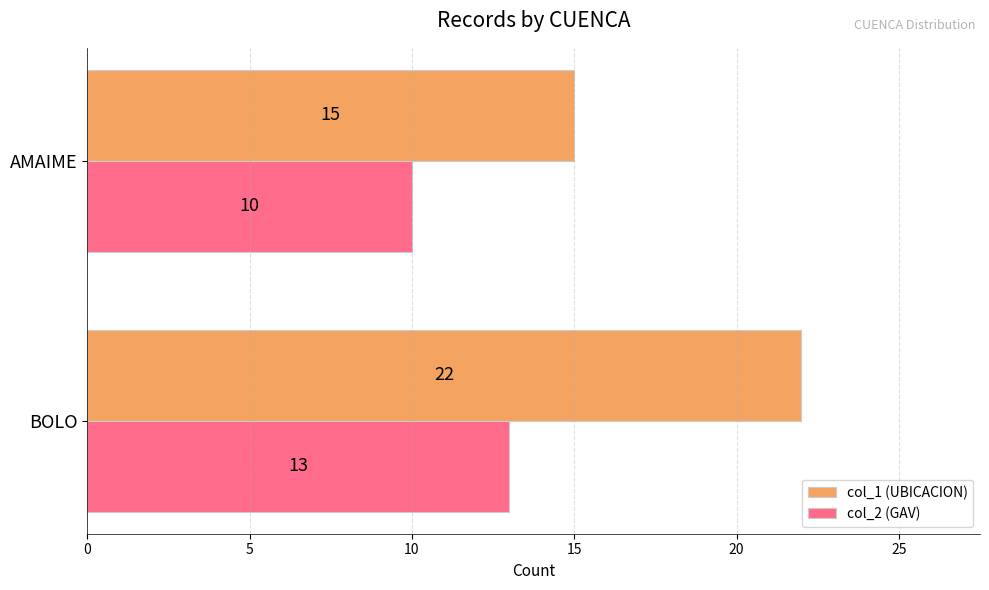

The col_2 (GAV) series shows 13 at BOLO. True or false?

True